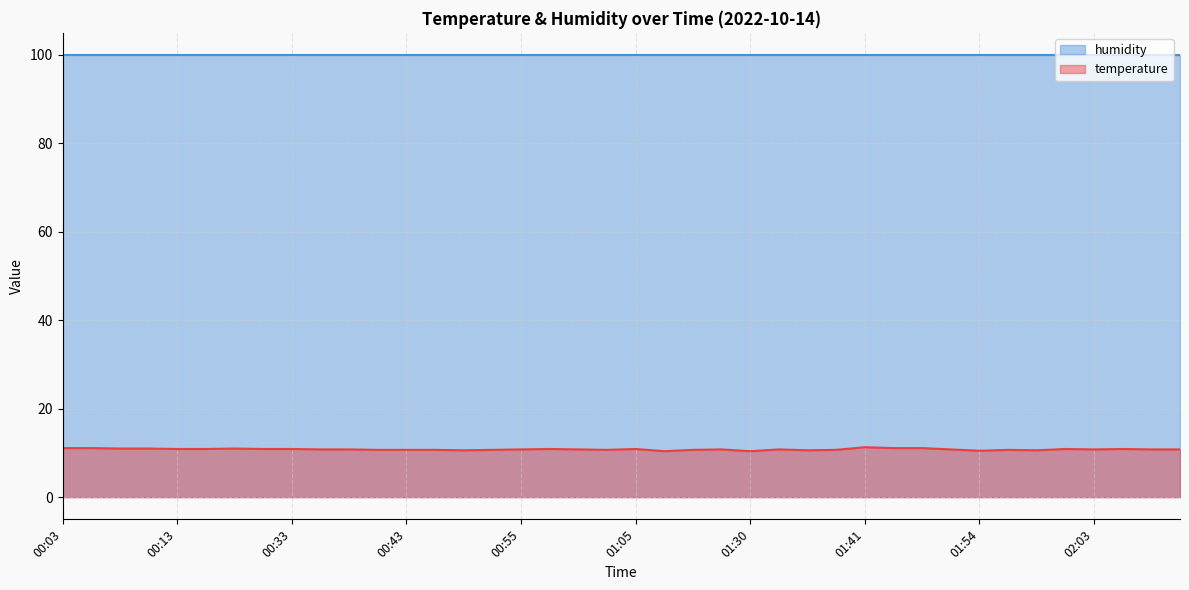

At which category does the chart reach its peak across all series?

01:41